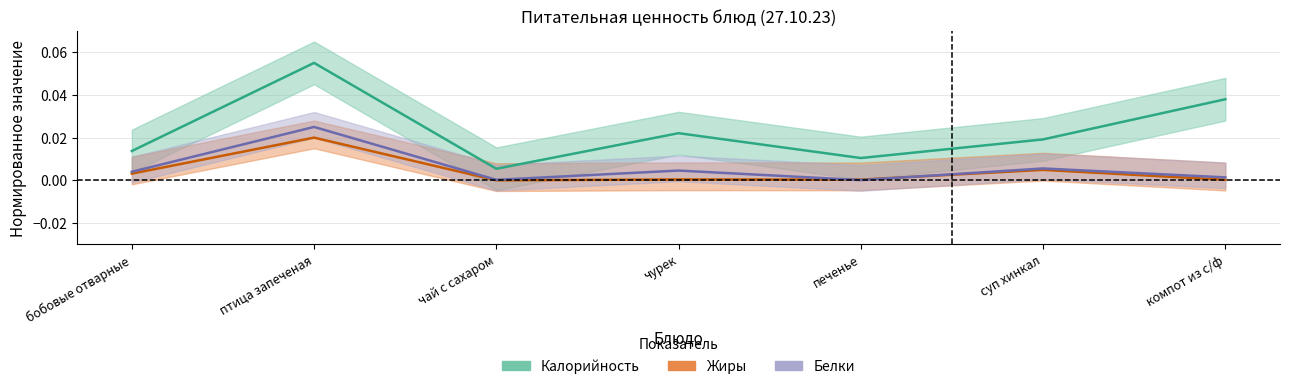

True or false: Жиры and Калорийность intersect in this chart.

False